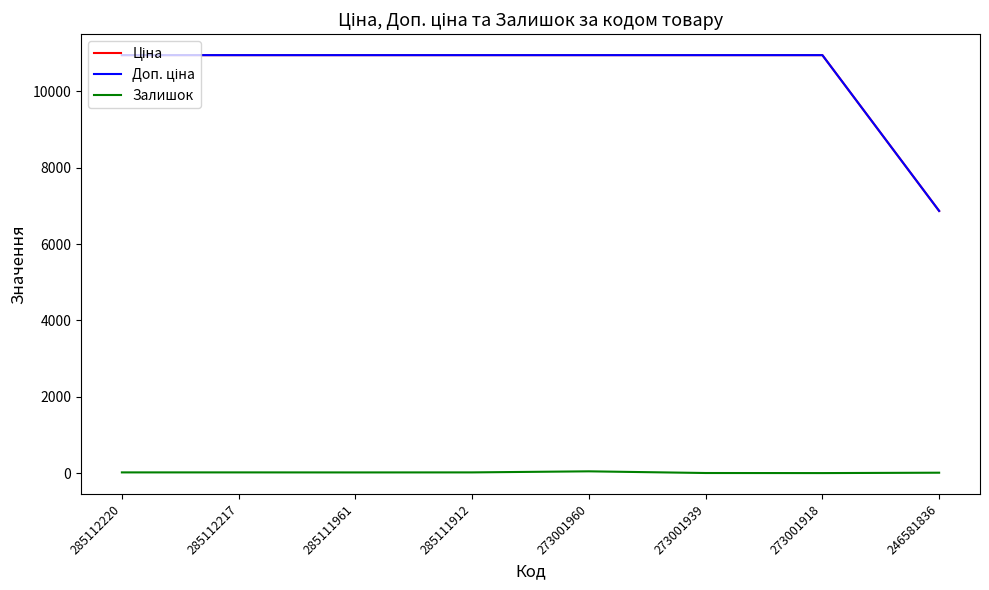

Does the chart have visible grid lines?

No